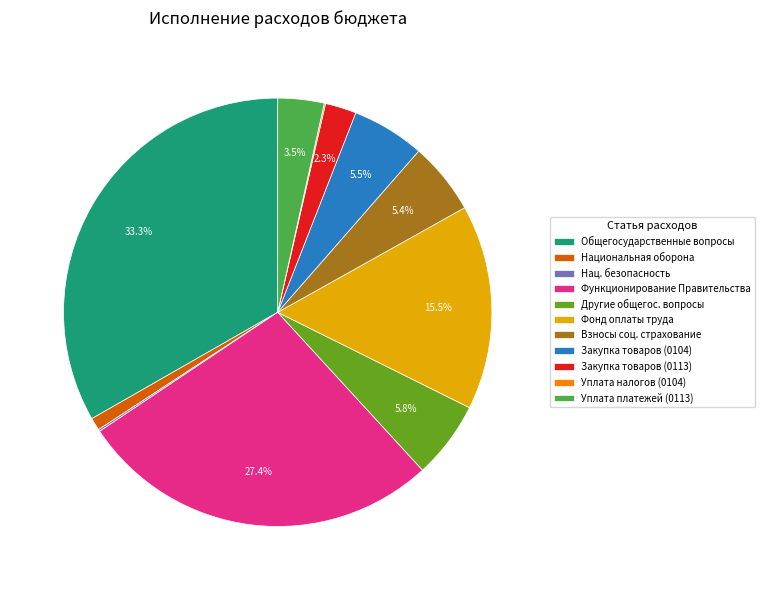

Approximately how many times larger is the value at Национальная оборона compared to Закупка товаров (0113)?

0.4